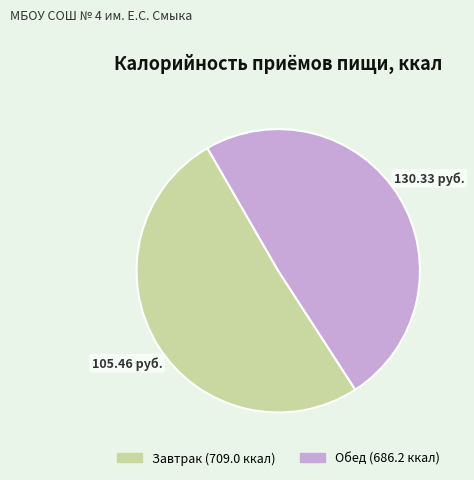

Do Завтрак and Обед together represent more than half of the pie?

Yes